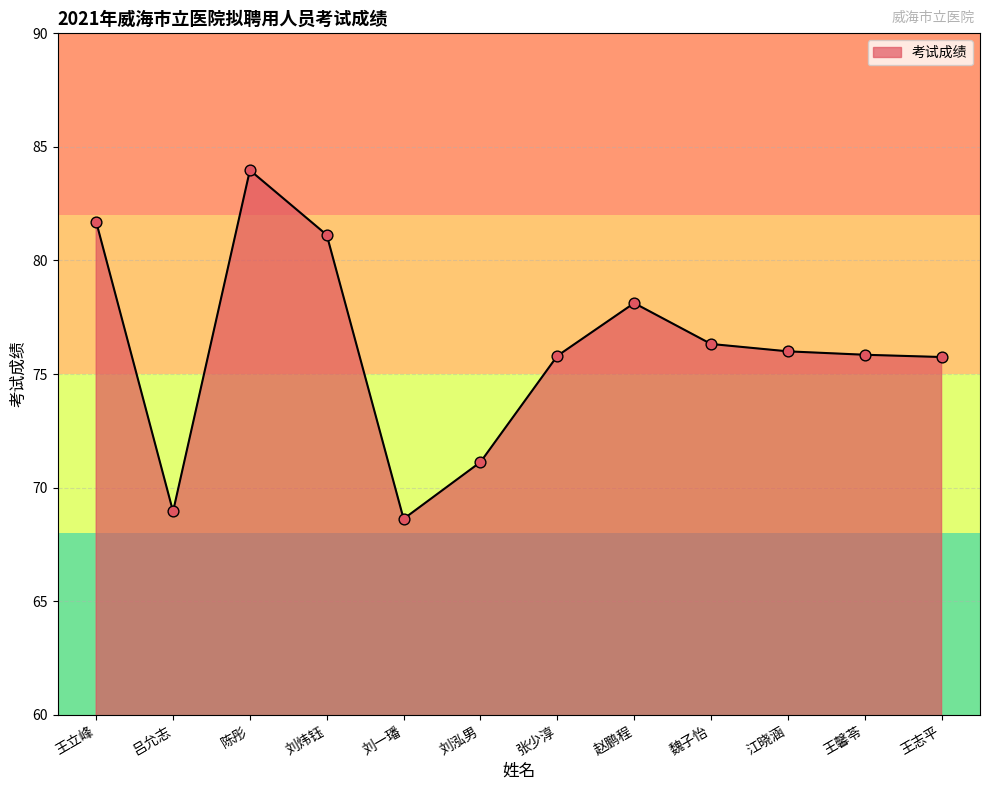

Which has a higher value, 江晓涵 or 刘泓男?

江晓涵